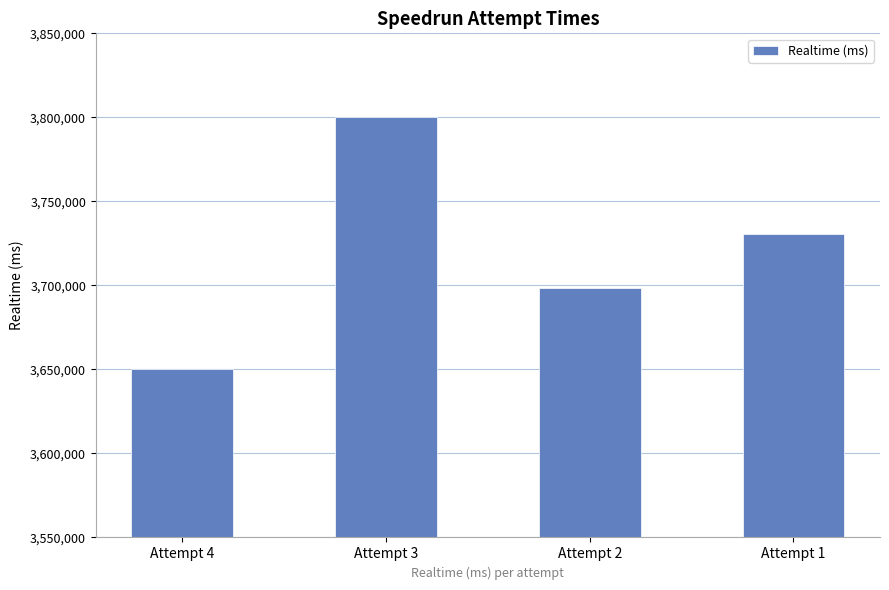

Which has a higher value, Attempt 4 or Attempt 2?

Attempt 2